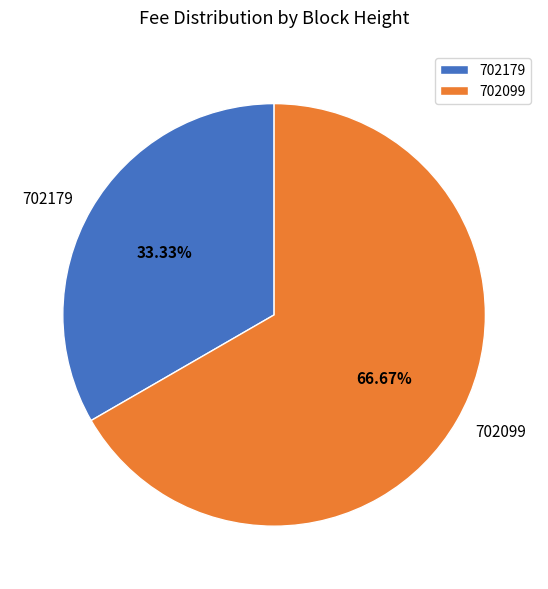

Which has a higher value, 702179 or 702099?

702099